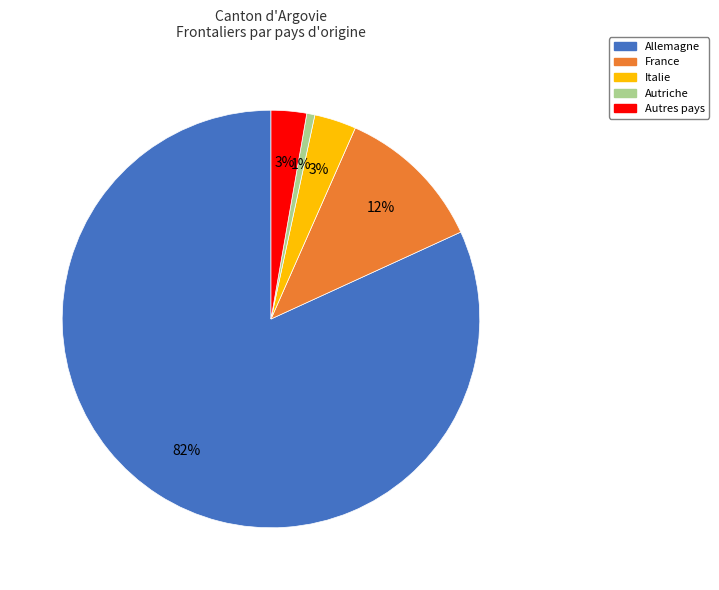

Which has a higher value, Autres pays or Autriche?

Autres pays